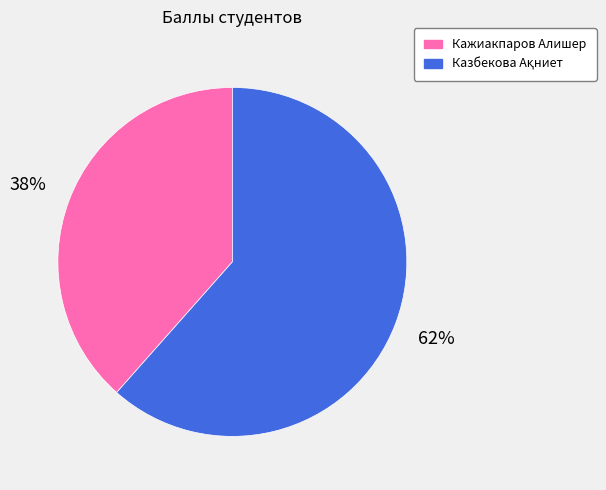

Does Кажиакпаров Алишер represent more than half of the total?

No